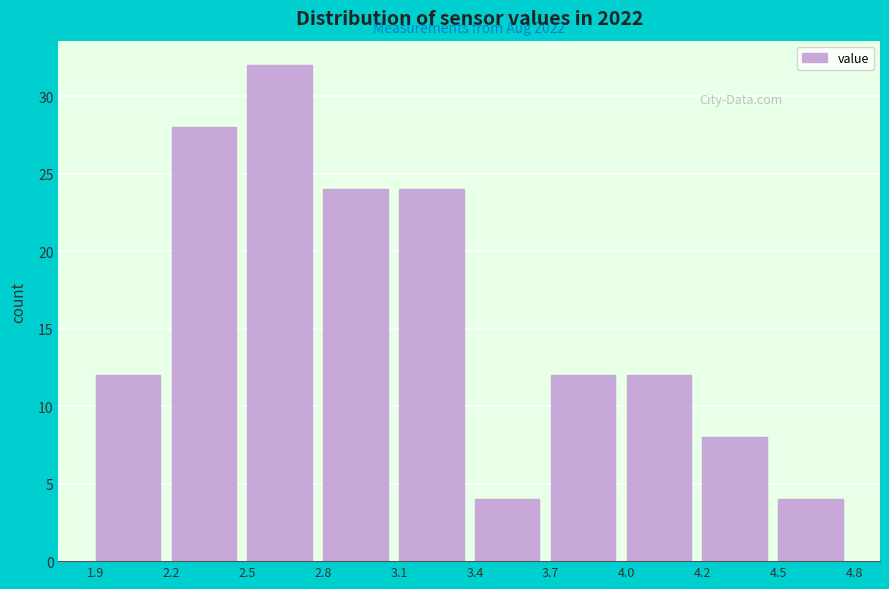

Reading left to right, transcribe all the data shown in this chart.

1.9=12	2.2=28	2.5=32	2.8=24	3.1=24	3.4=4	3.7=12	4.0=12	4.2=8	4.5=4